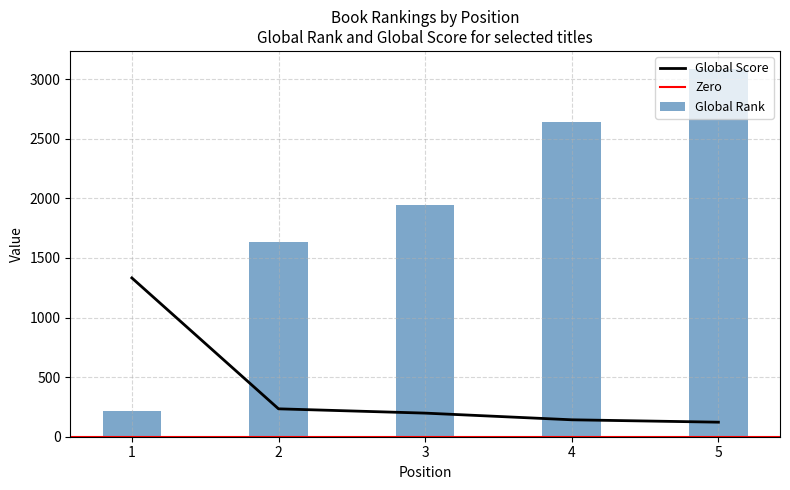

What is the difference between the maximum and minimum values in the Global Rank series?

2865